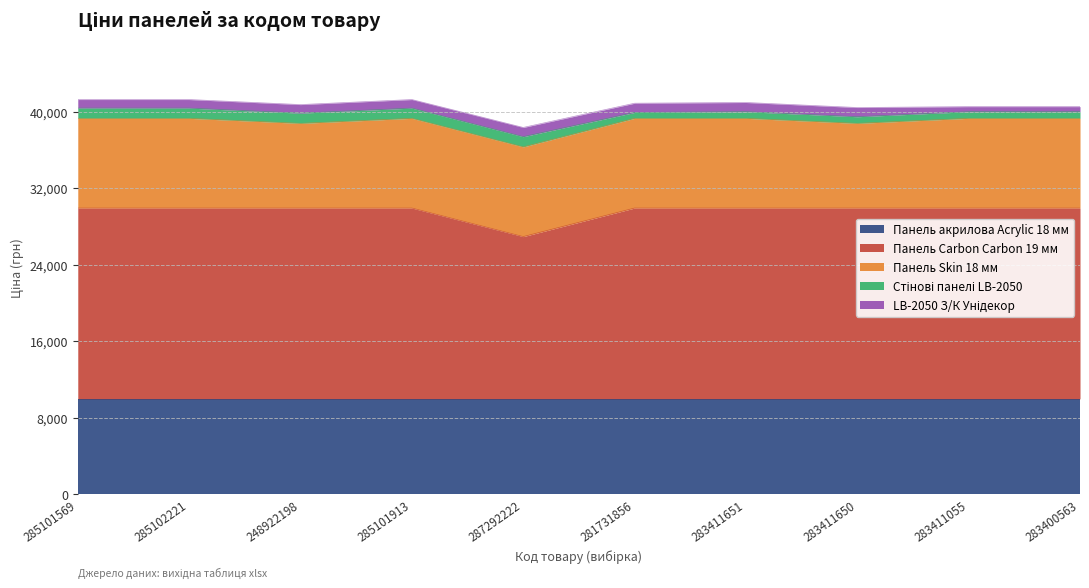

At how many categories does at least one series exceed 1932?

10